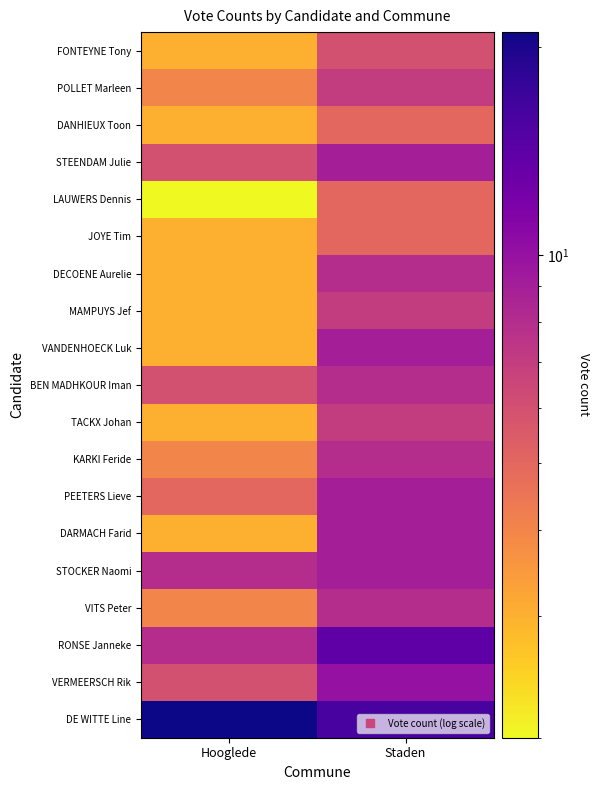

What is the total value across all series at Staden?

159